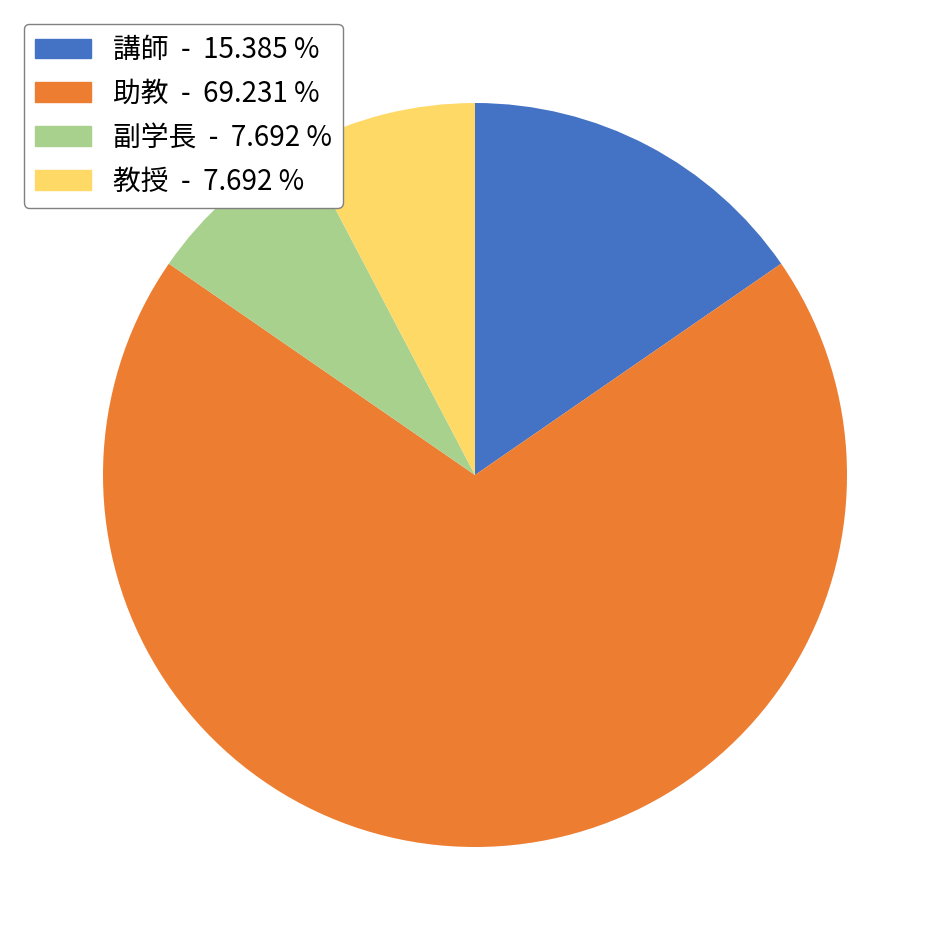

Is there a majority slice in this chart?

Yes